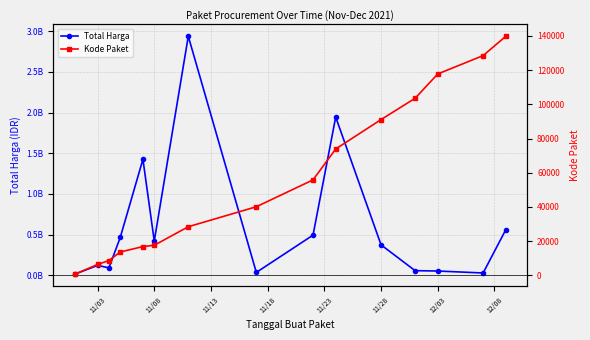

True or false: Total Harga and Kode Paket cross at least once.

False